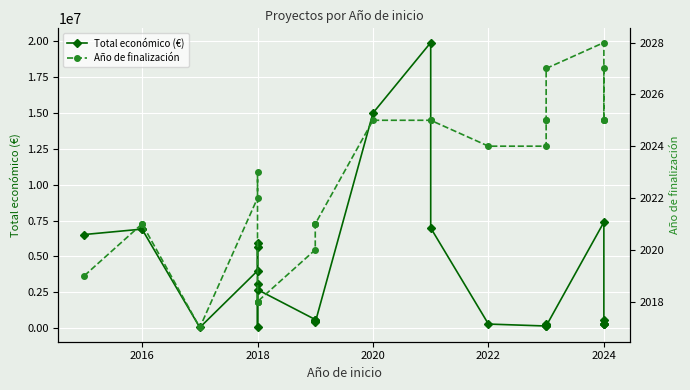

What is the difference between the Total económico (€) values at 2018 and 2024?

3699774